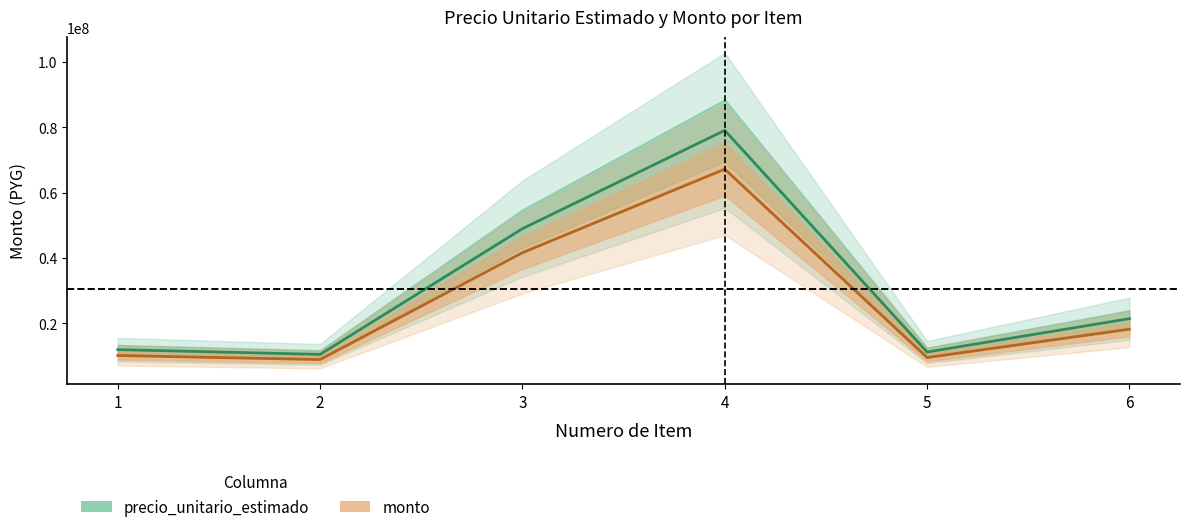

At which category is the sum across all series the highest?

4